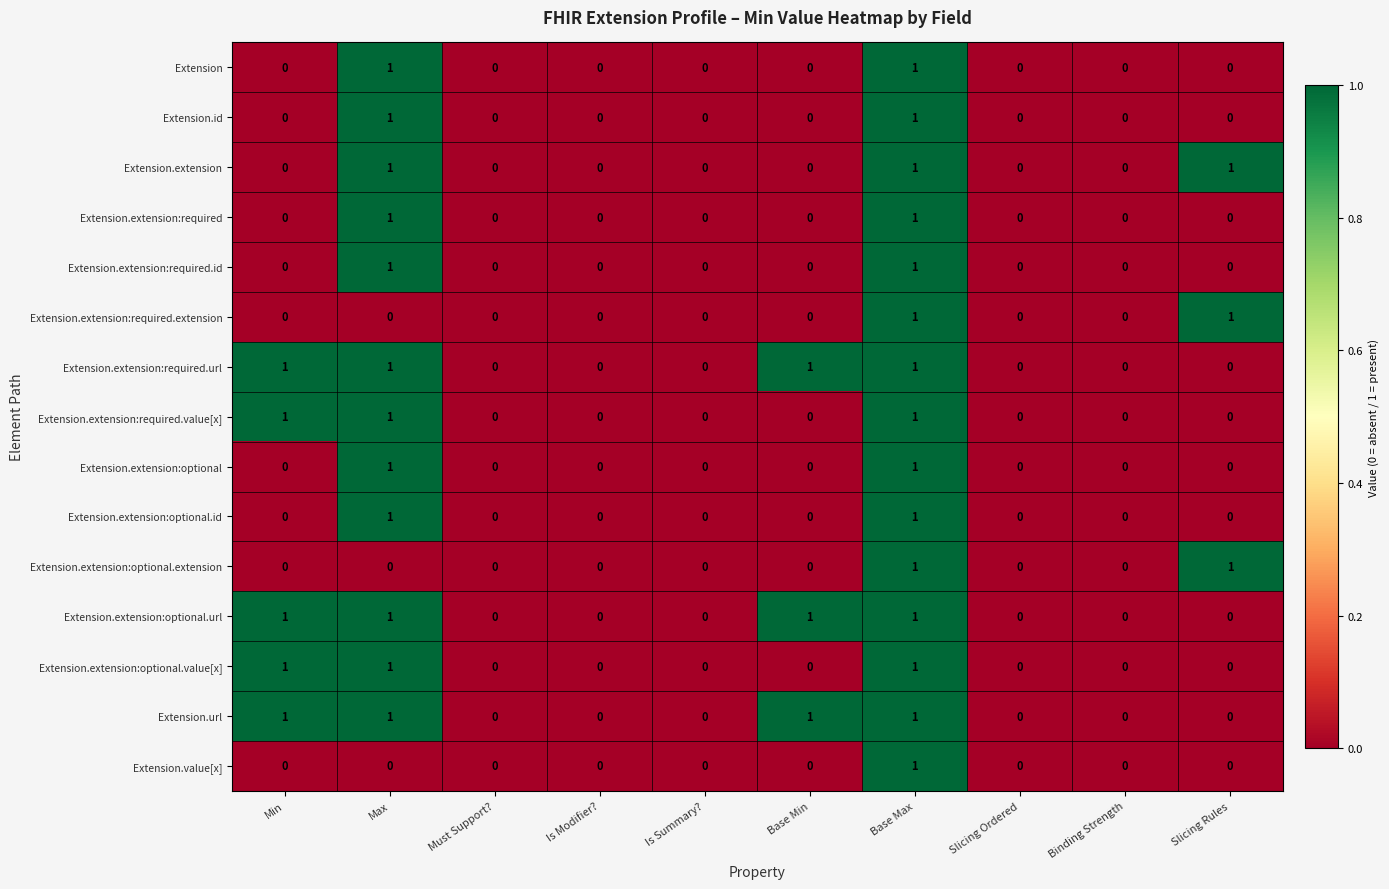

Is it true that Extension.value[x] equals 0 at Is Summary??

True